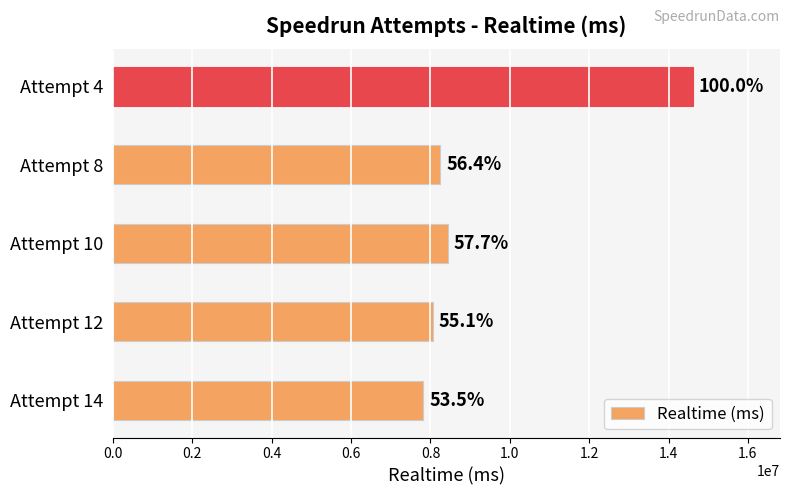

Are the bars horizontal?

Yes